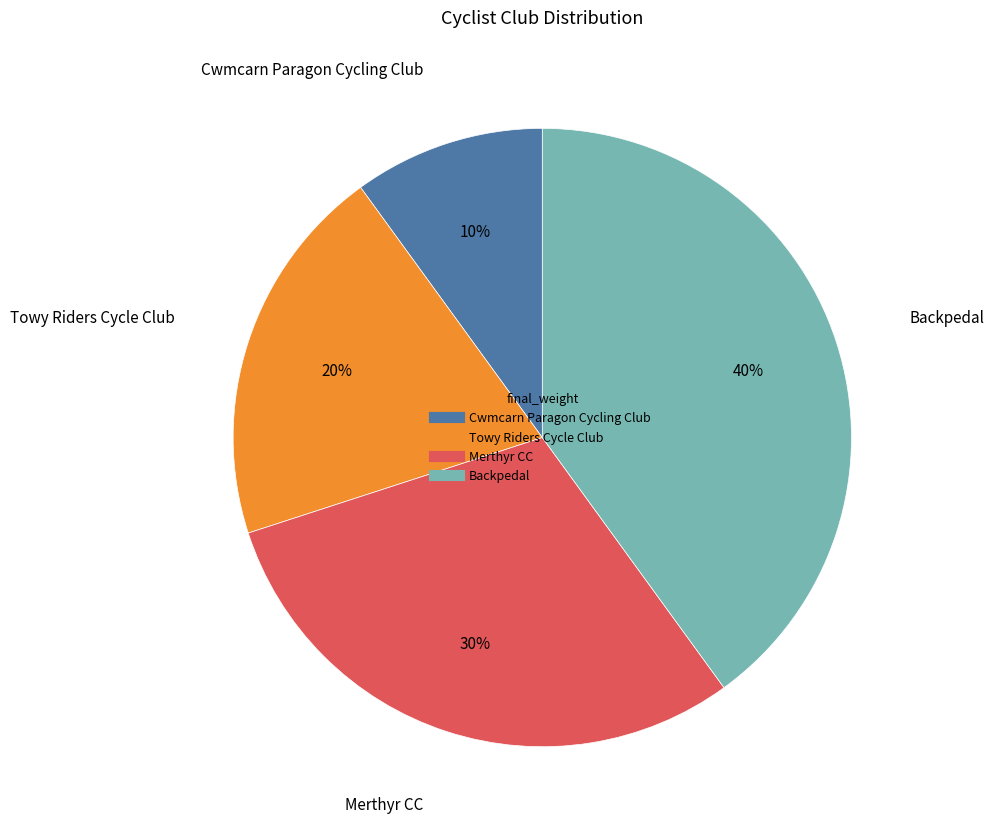

Is there any slice that represents more than half of the pie?

No